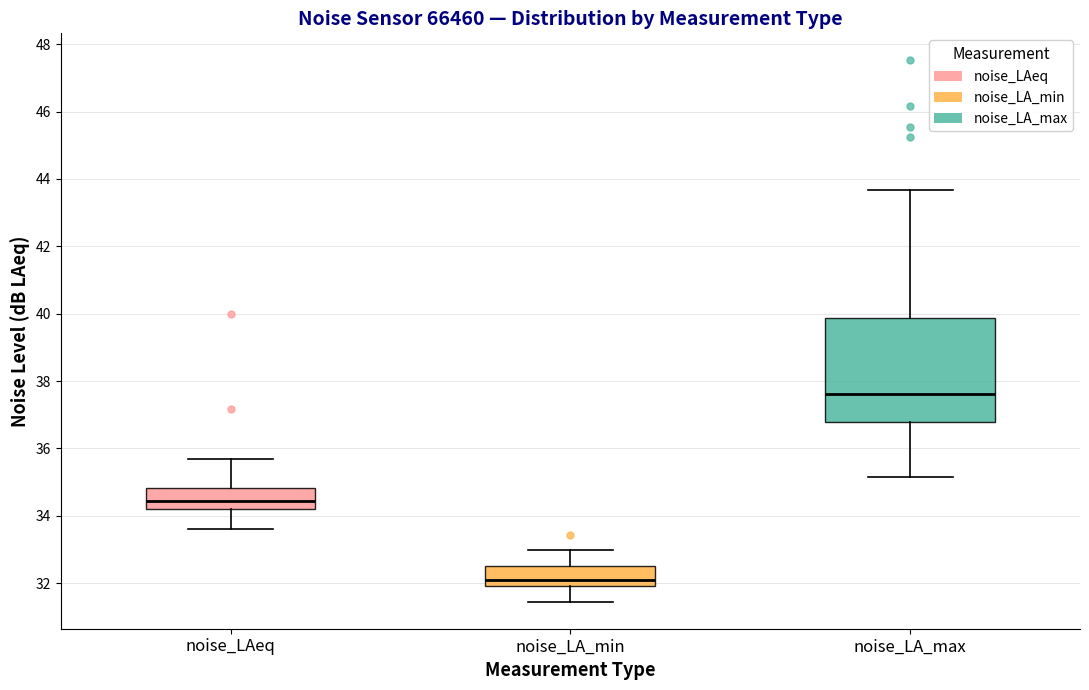

Where does the upper whisker of the box for noise_LA_max end on the y-axis? The values are not printed on the chart, so give them approximately, as read against the axis.

43.6